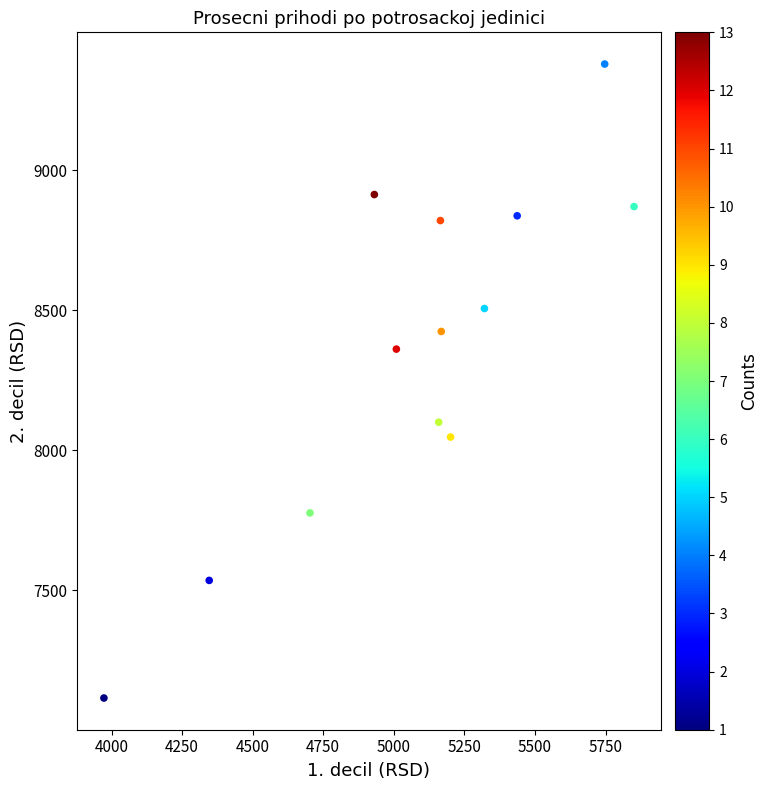

What Y value in the scatter plot is closest to 8247?

8361